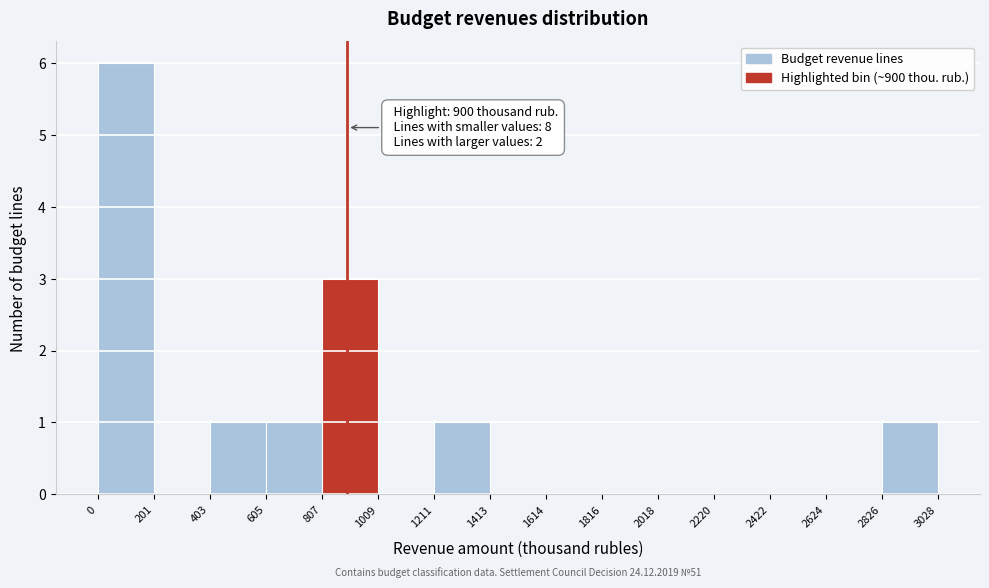

Over which range of the x-axis is the bar tallest?

0 to 201